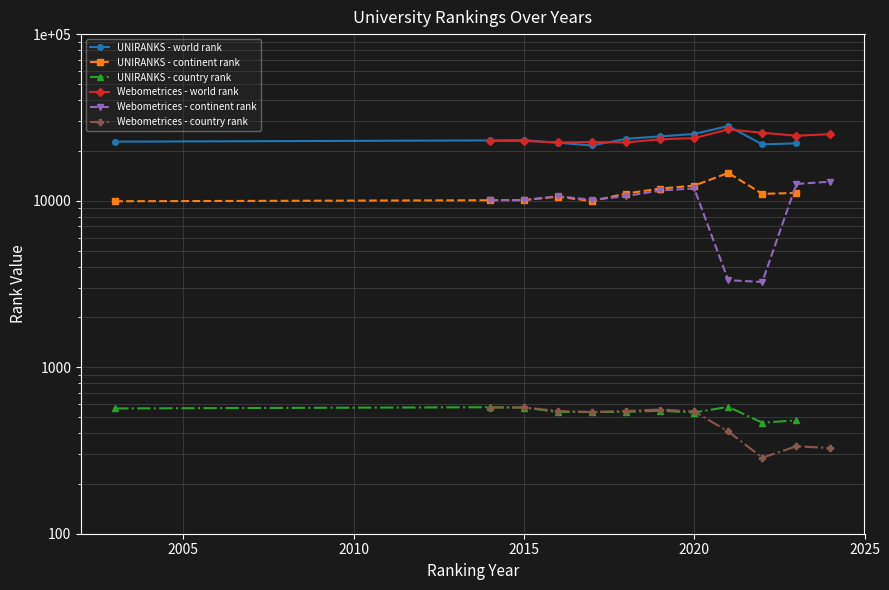

Reading right to left, list all the values displayed in this chart.

UNIRANKS - world rank: 22083	21769	28043	25151	24323	23513	21443	22262	23069	22988	22609
UNIRANKS - continent rank: 11130	10983	14674	12303	11818	11038	9942	10567	10077	10057	9916
UNIRANKS - country rank: 480	464	578	534	548	539	538	539	572	575	565
Webometrices - world rank: 25070	24557	25549	26783	23734	23359	22363	22475	22362	22831	22816
Webometrices - continent rank: 13006	12600	3249	3328	11844	11507	10641	10114	10641	10072	10067
Webometrices - country rank: 327	335	286	411	542	557	546	538	546	573	572